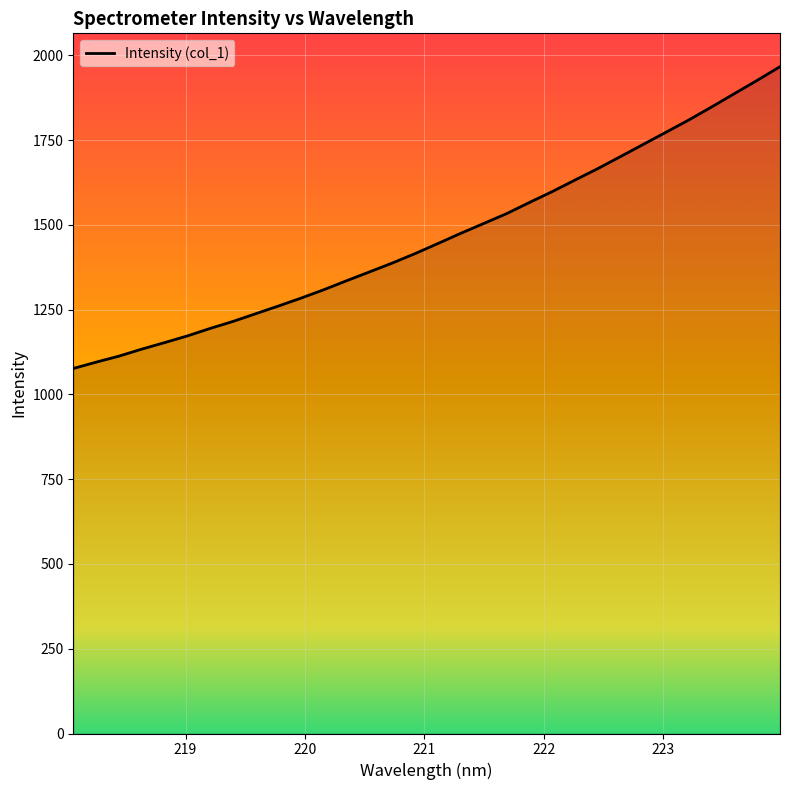

What is the greatest value displayed?

1966.3